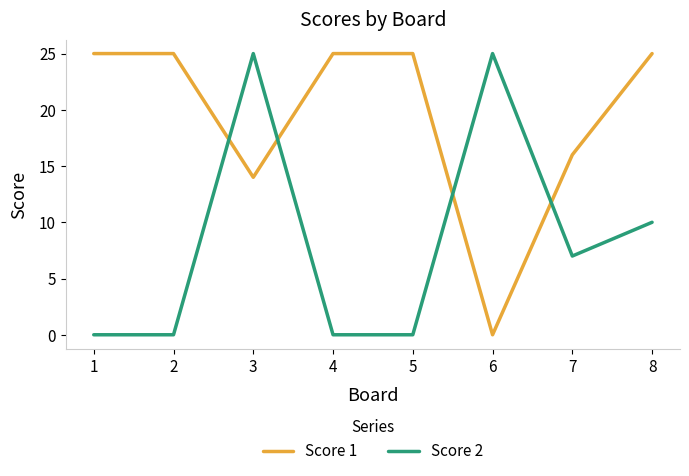

Count the number of data series in this chart.

2